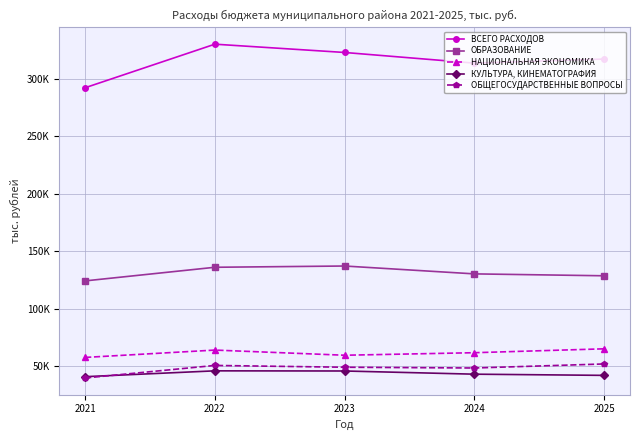

What is the greatest value displayed?

330376.2